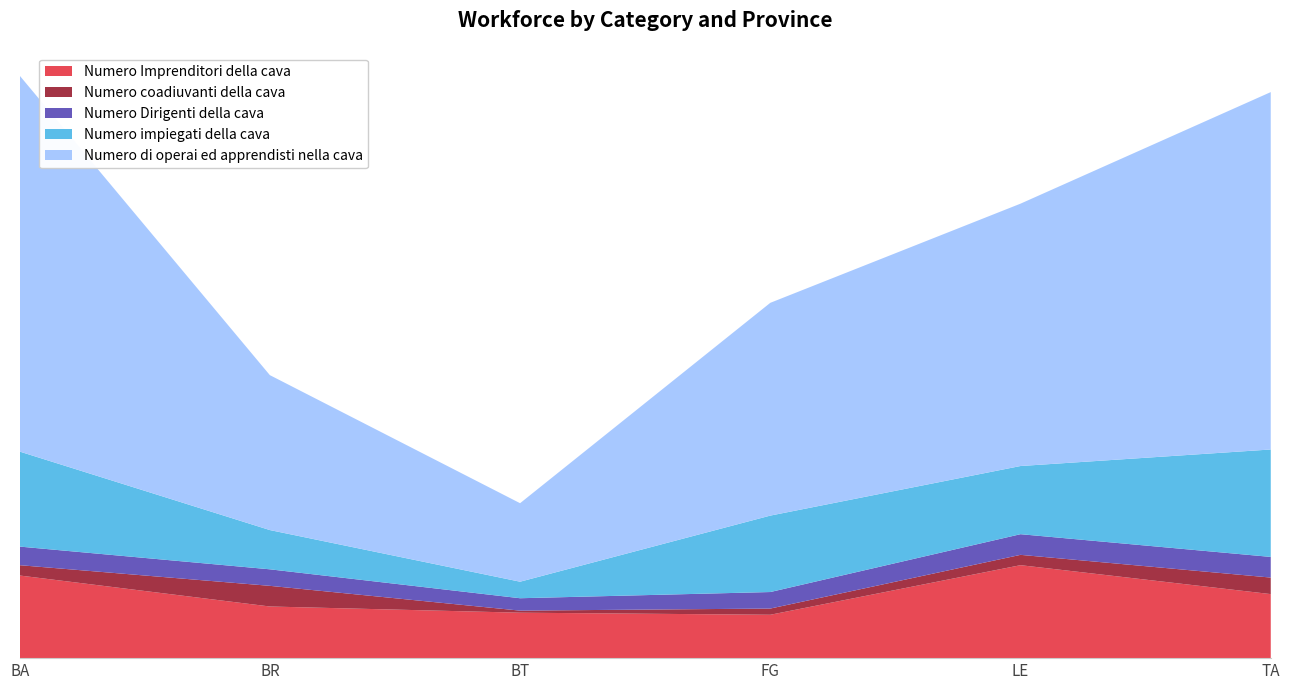

Reading left to right, what are all the values shown in this chart?

Numero Imprenditori della cava: BA=40	BR=25	BT=22	FG=21	LE=45	TA=31
Numero coadiuvanti della cava: BA=5	BR=10	BT=1	FG=3	LE=5	TA=8
Numero Dirigenti della cava: BA=9	BR=8	BT=6	FG=8	LE=10	TA=10
Numero impiegati della cava: BA=46	BR=19	BT=8	FG=37	LE=33	TA=52
Numero di operai ed apprendisti nella cava: BA=182	BR=75	BT=38	FG=103	LE=127	TA=173